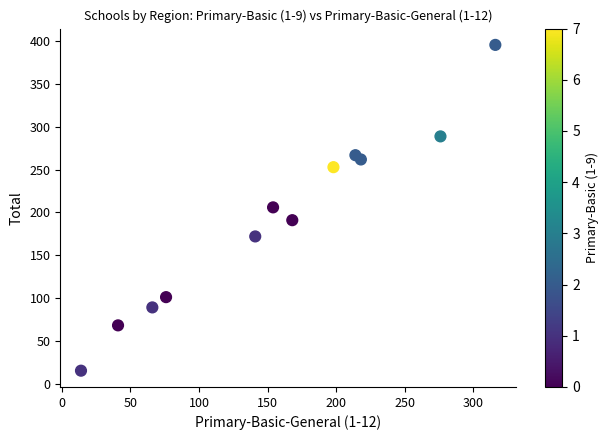

What is the range of X values (max minus min)?

302